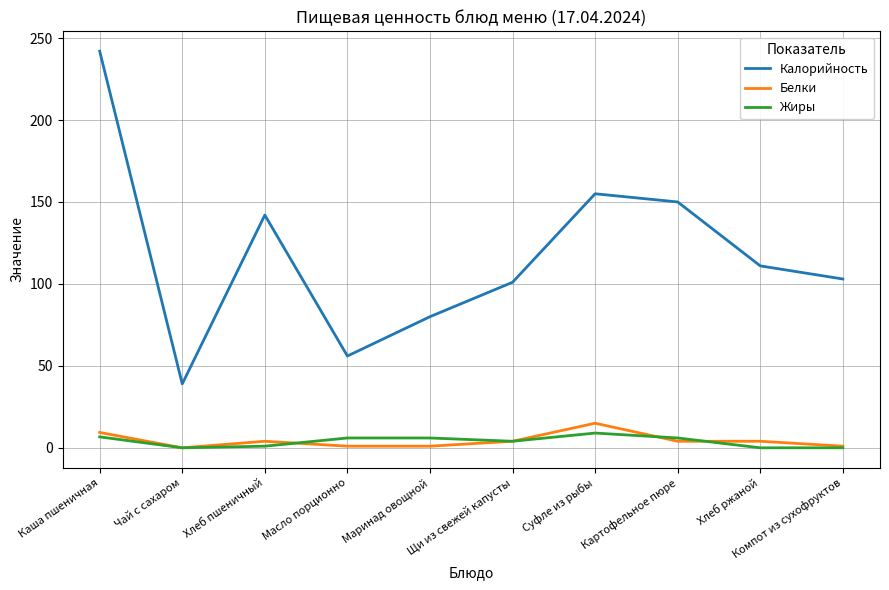

Is the value of Калорийность at Хлеб пшеничный greater than the value of Жиры at Щи из свежей капусты?

Yes